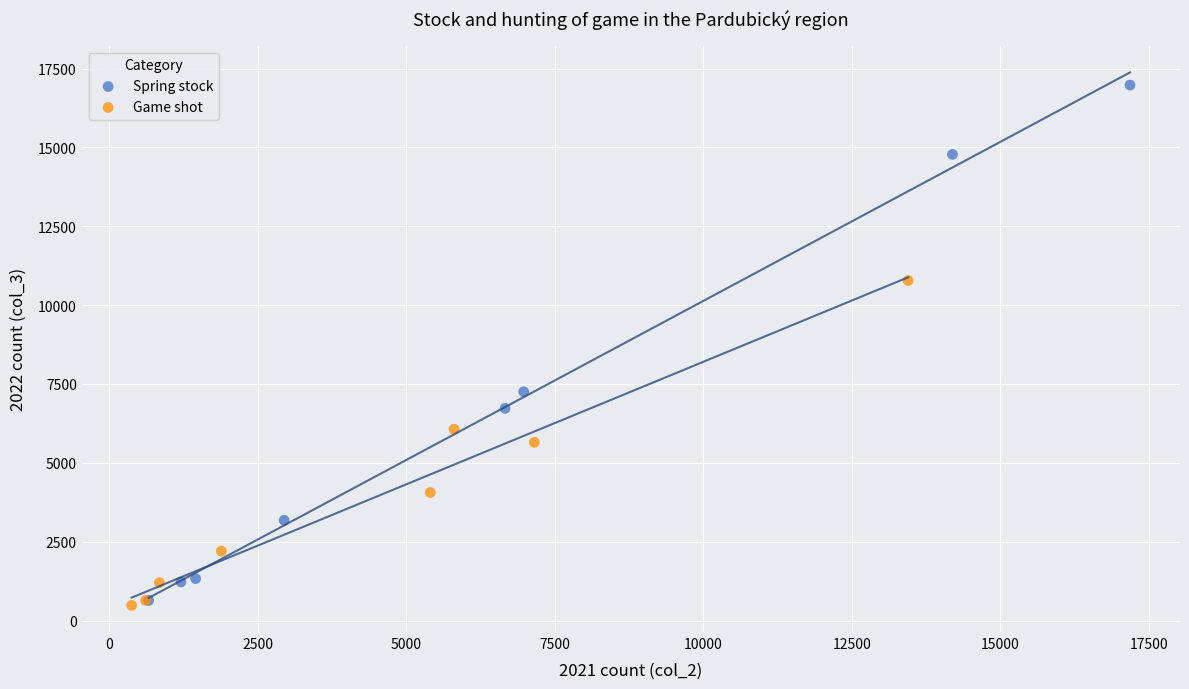

What are all the series names shown in the legend?

Spring stock, Game shot